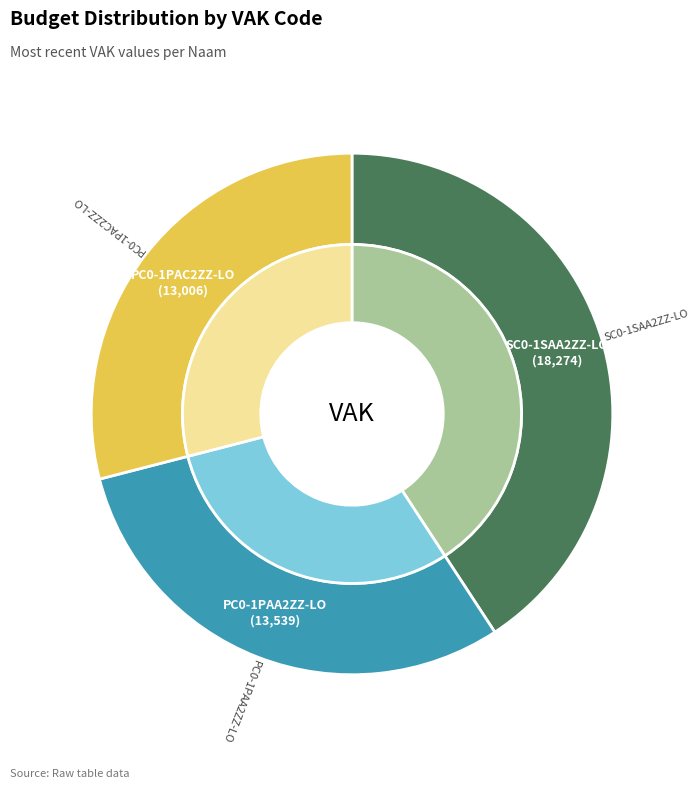

To the nearest percent, what is the difference between the SC0-1SAA2ZZ-LO and PC0-1PAA2ZZ-LO slice percentages?

11%